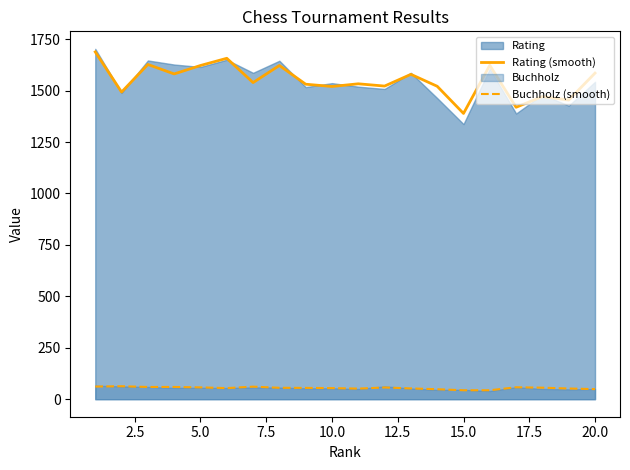

True or false: Buchholz (smooth) and Rating (smooth) intersect in this chart.

False